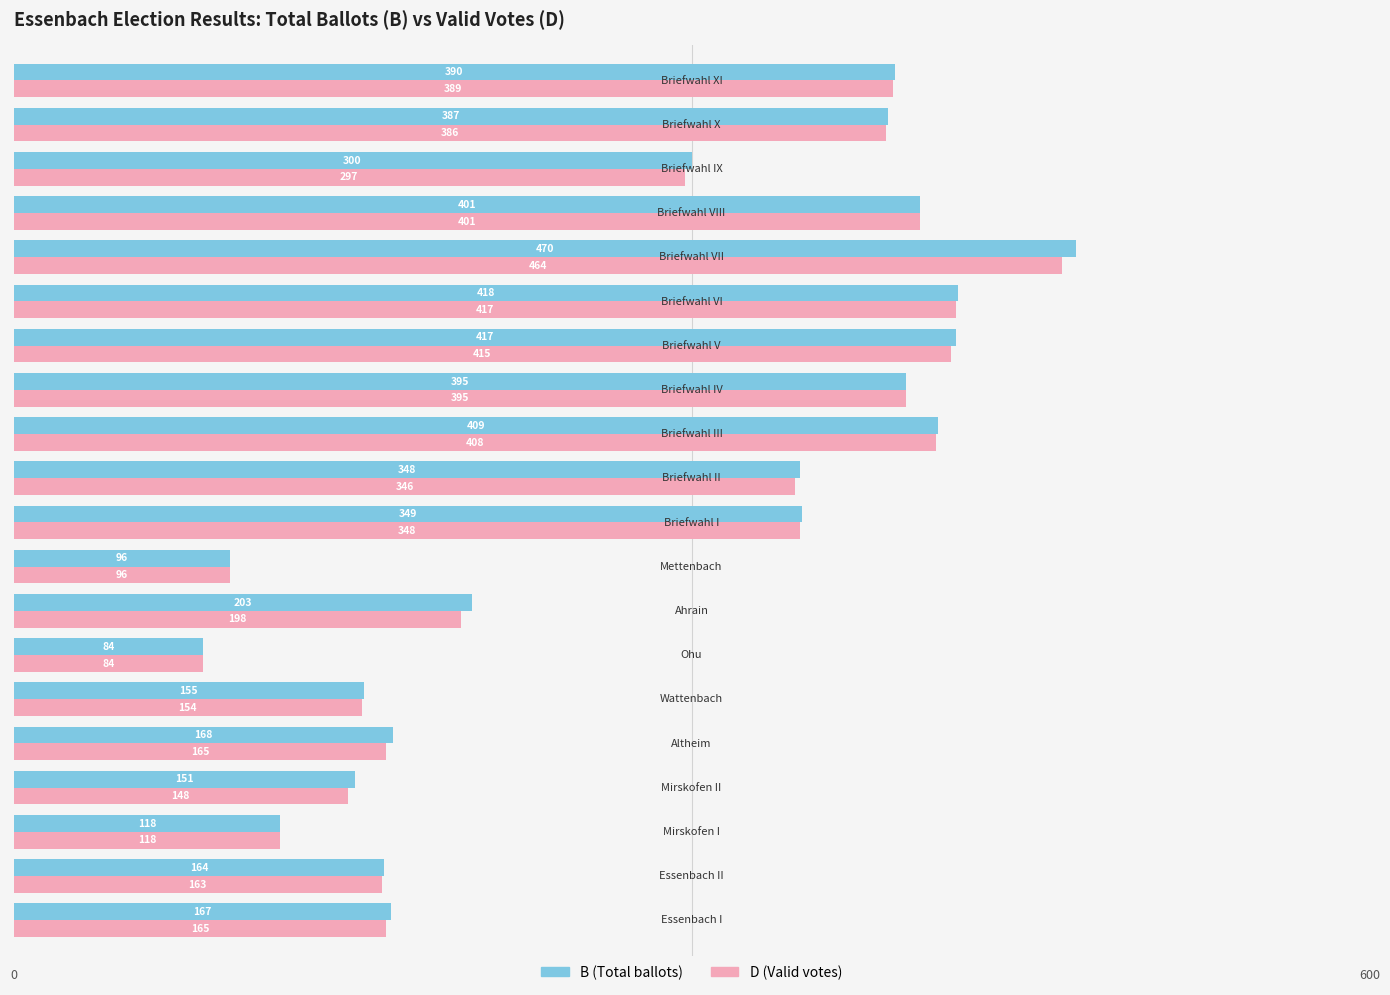

What is the smallest value displayed?

84